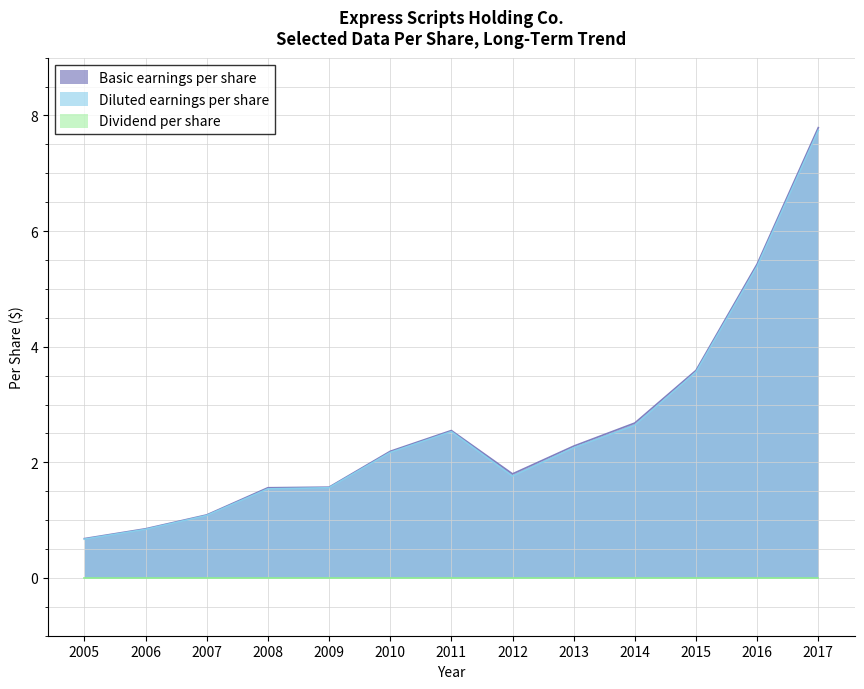

List the labels in order of Basic earnings per share value, smallest first.

2005, 2006, 2007, 2008, 2009, 2012, 2010, 2013, 2011, 2014, 2015, 2016, 2017